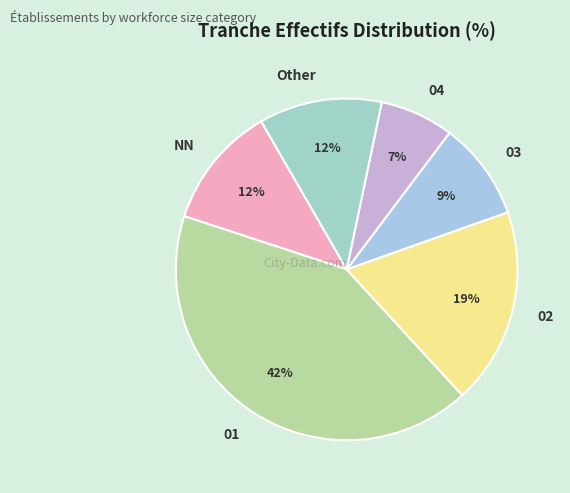

What is the largest slice in the pie chart?

01